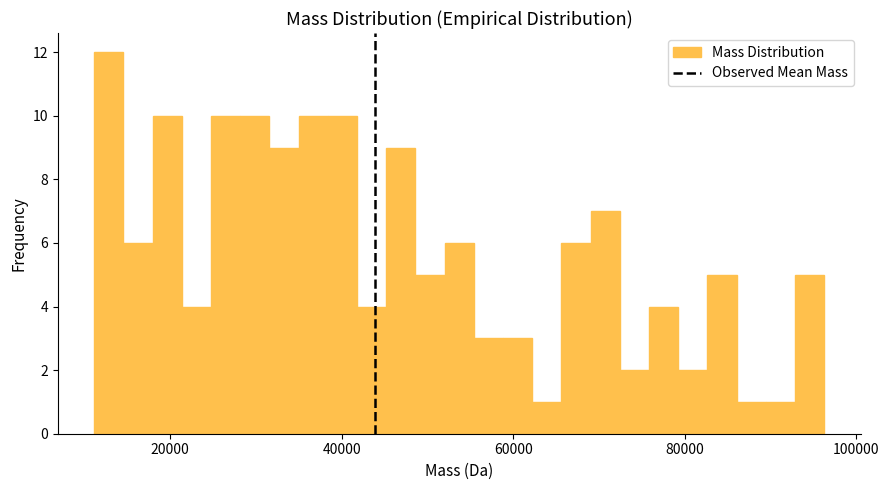

Around what value on the x-axis is the tallest bar? Give the approximate position of its centre, as read against the axis.

12000